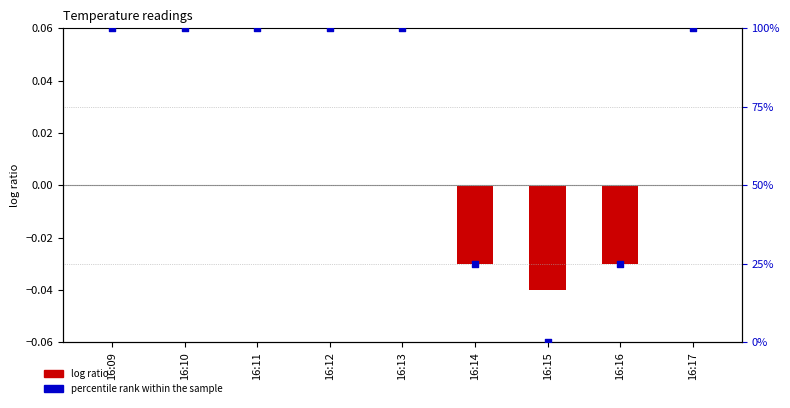

What are all the series names shown in the legend?

log ratio, percentile rank within the sample